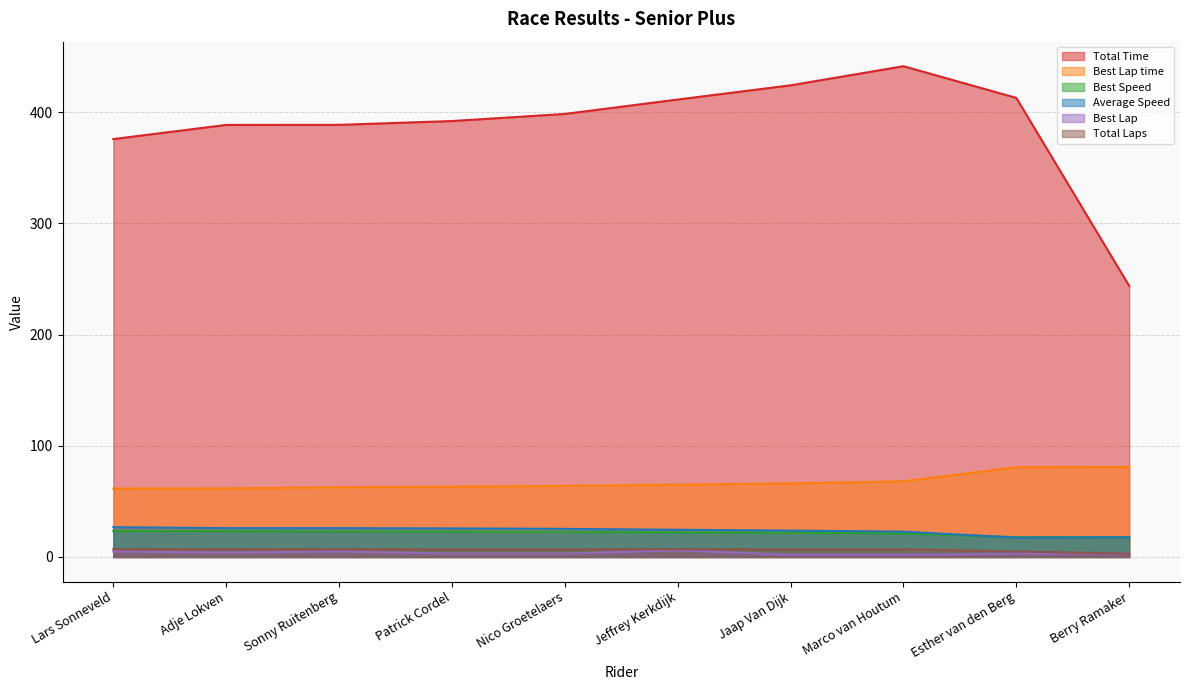

At how many categories does at least one series exceed 372?

9